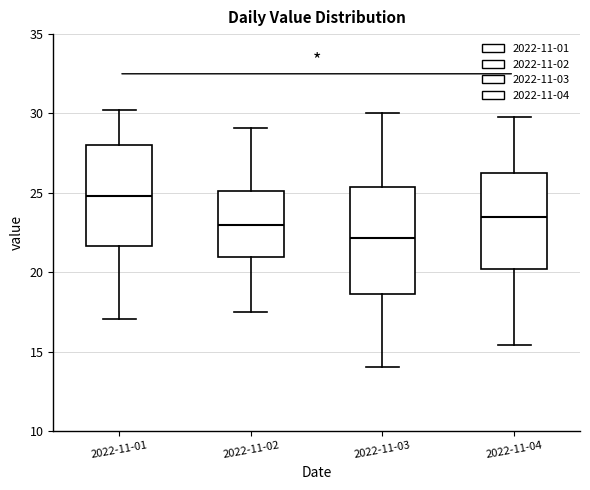

Reading left to right, transcribe this box plot: for each box, give where its median line is, the range the box spans, and where its two whiskers end, as read against the y-axis. The values are not printed on the chart, so give them approximately, as read against the axis.

2022-11-01: median 25.0, box 21.5 to 28.0, whiskers 17.0 to 30.5
2022-11-02: median 23.0, box 21.0 to 25.0, whiskers 17.5 to 29.0
2022-11-03: median 22.0, box 18.5 to 25.5, whiskers 14.0 to 30.0
2022-11-04: median 23.5, box 20.0 to 26.5, whiskers 15.5 to 30.0